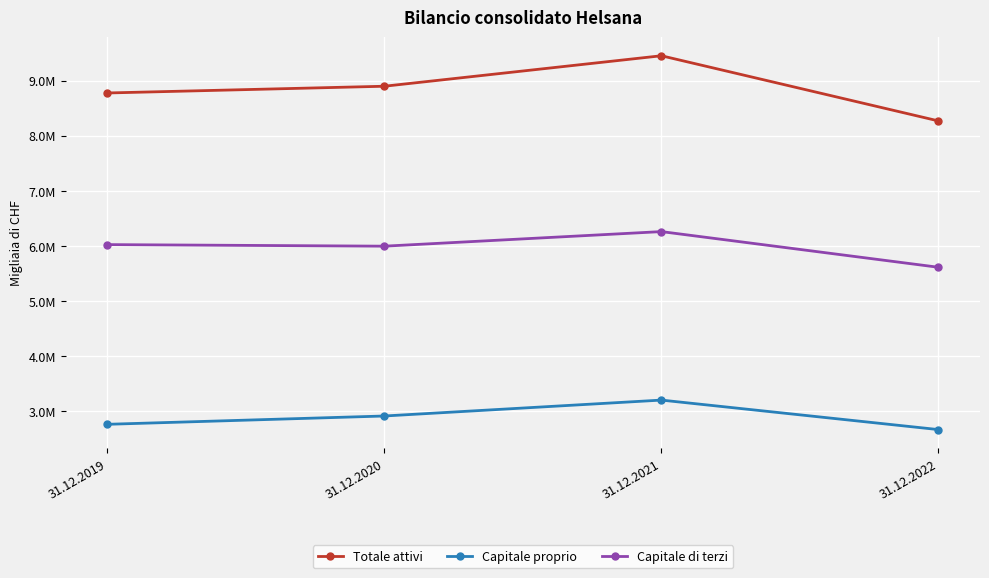

True or false: Totale attivi and Capitale di terzi cross at least once.

False